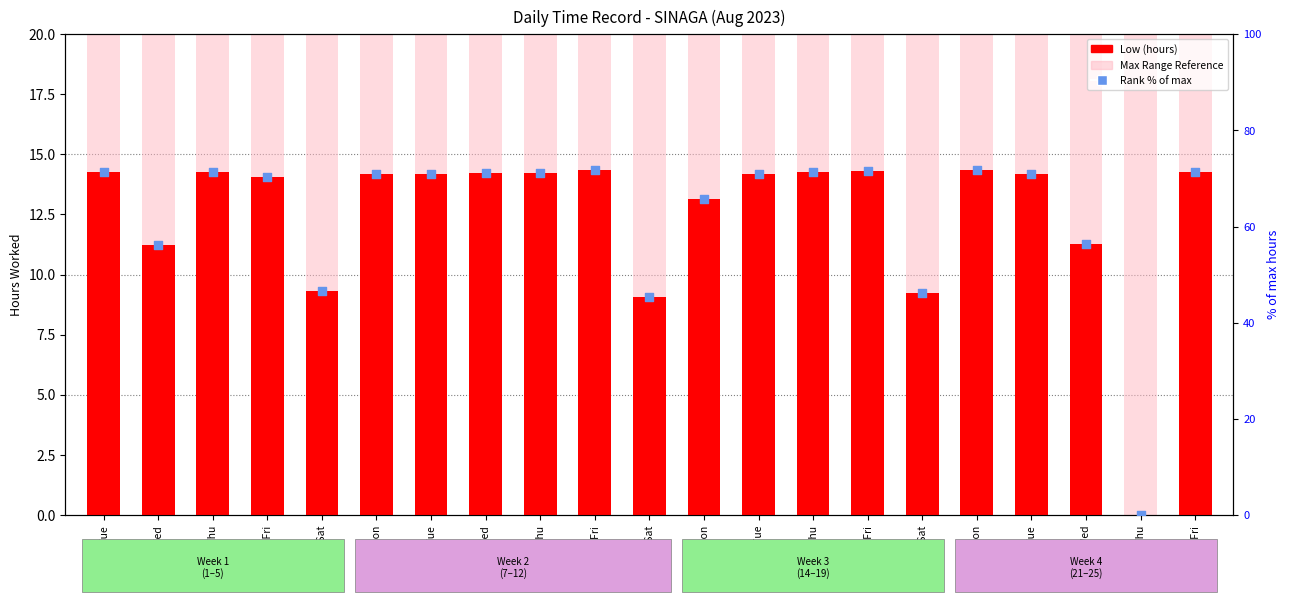

Which series has the widest spread of Y values?

Rank (% of max)